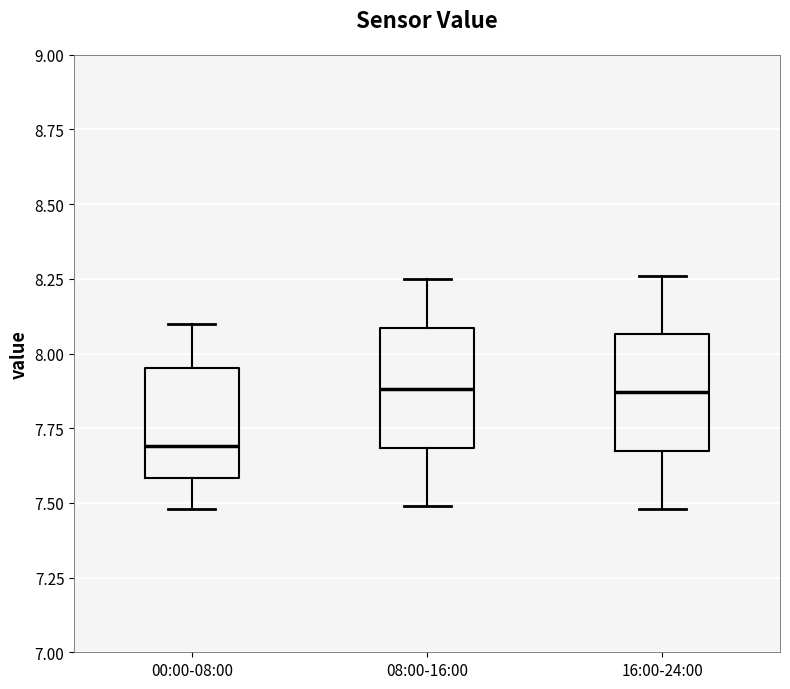

Reading left to right, read every box against the y-axis: the position of its median line, the range the box covers, and the ends of its whiskers. The values are not printed on the chart, so give them approximately, as read against the axis.

00:00-08:00: median 7.70, box 7.60 to 7.95, whiskers 7.50 to 8.10
08:00-16:00: median 7.90, box 7.70 to 8.10, whiskers 7.50 to 8.25
16:00-24:00: median 7.85, box 7.70 to 8.05, whiskers 7.50 to 8.25